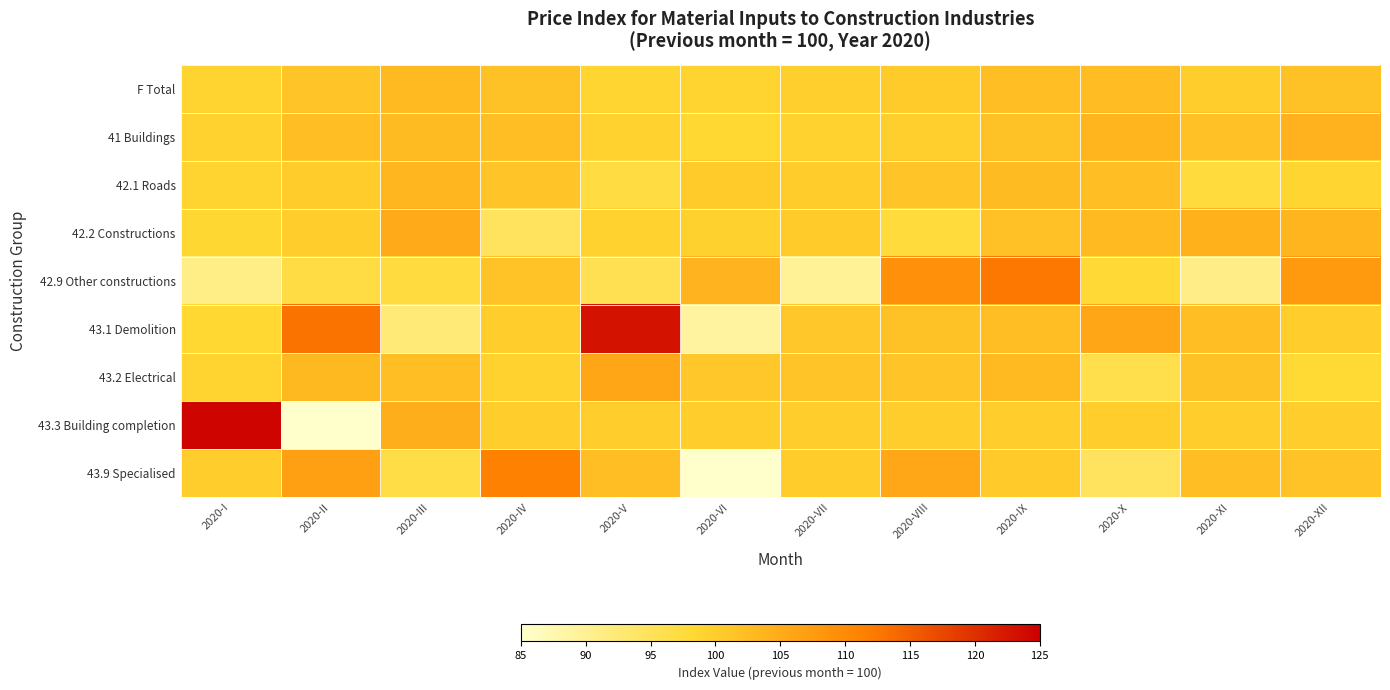

At 2020-III, list the series in order from largest to smallest.

42.2 Constructions, 43.3 Building completion, 42.1 Roads, F Total, 41 Buildings, 43.2 Electrical, 42.9 Other constructions, 43.9 Specialised, 43.1 Demolition